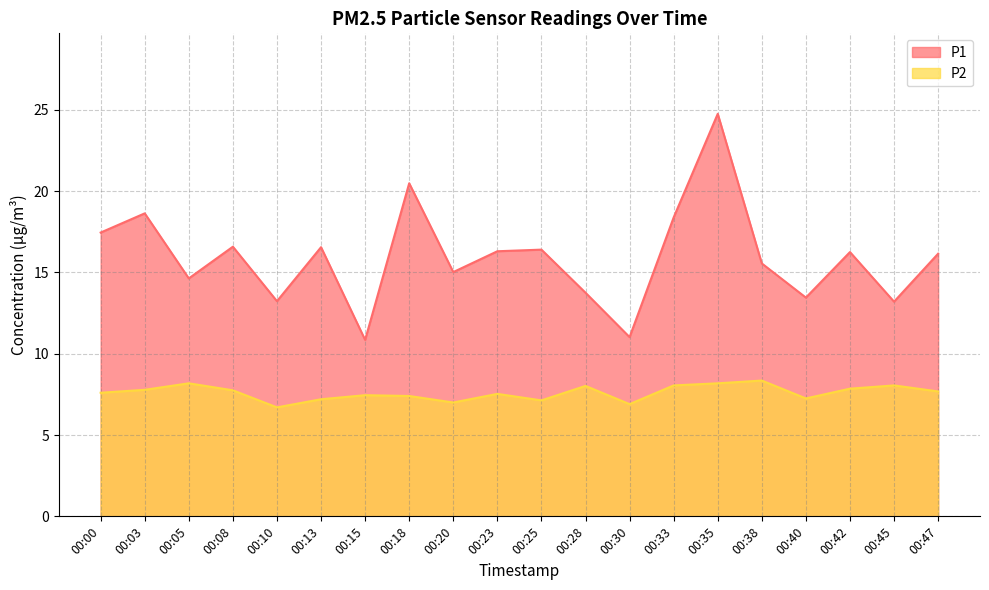

What is the total value across all series at 00:05?

22.8